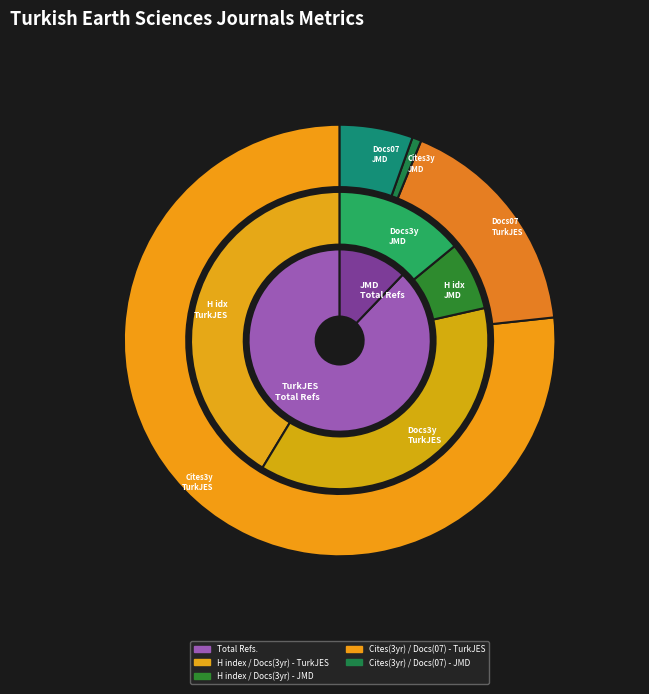

Does any single category account for the majority?

Yes